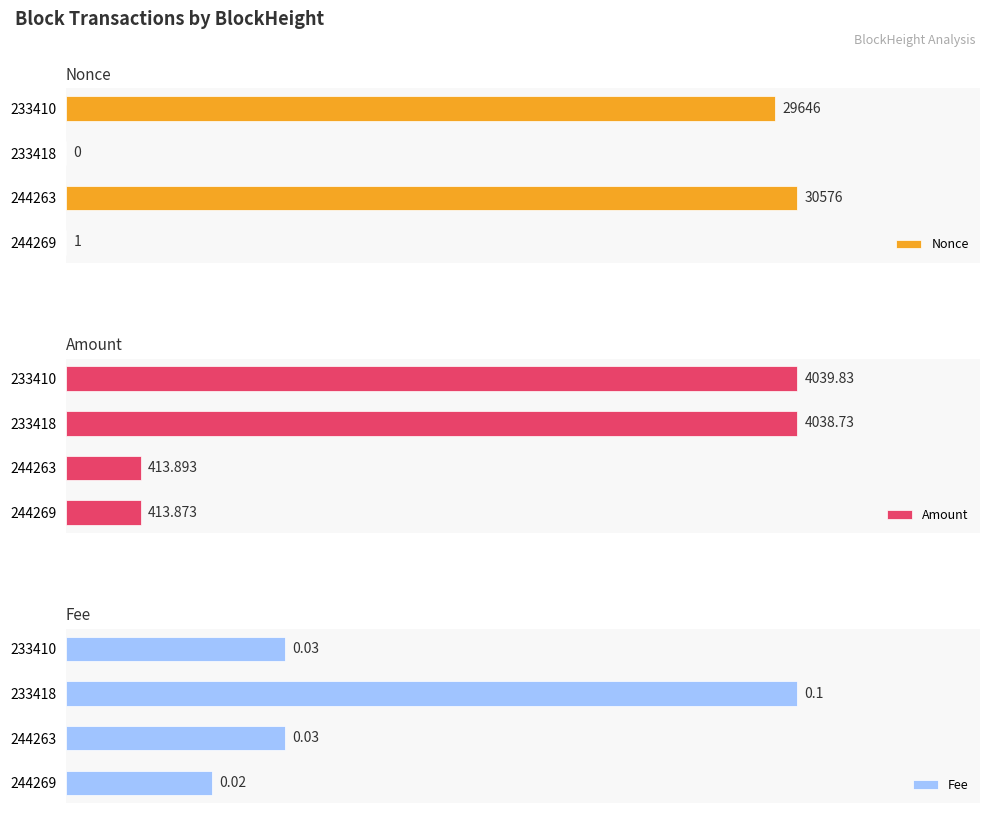

Count the number of data series in this chart.

3